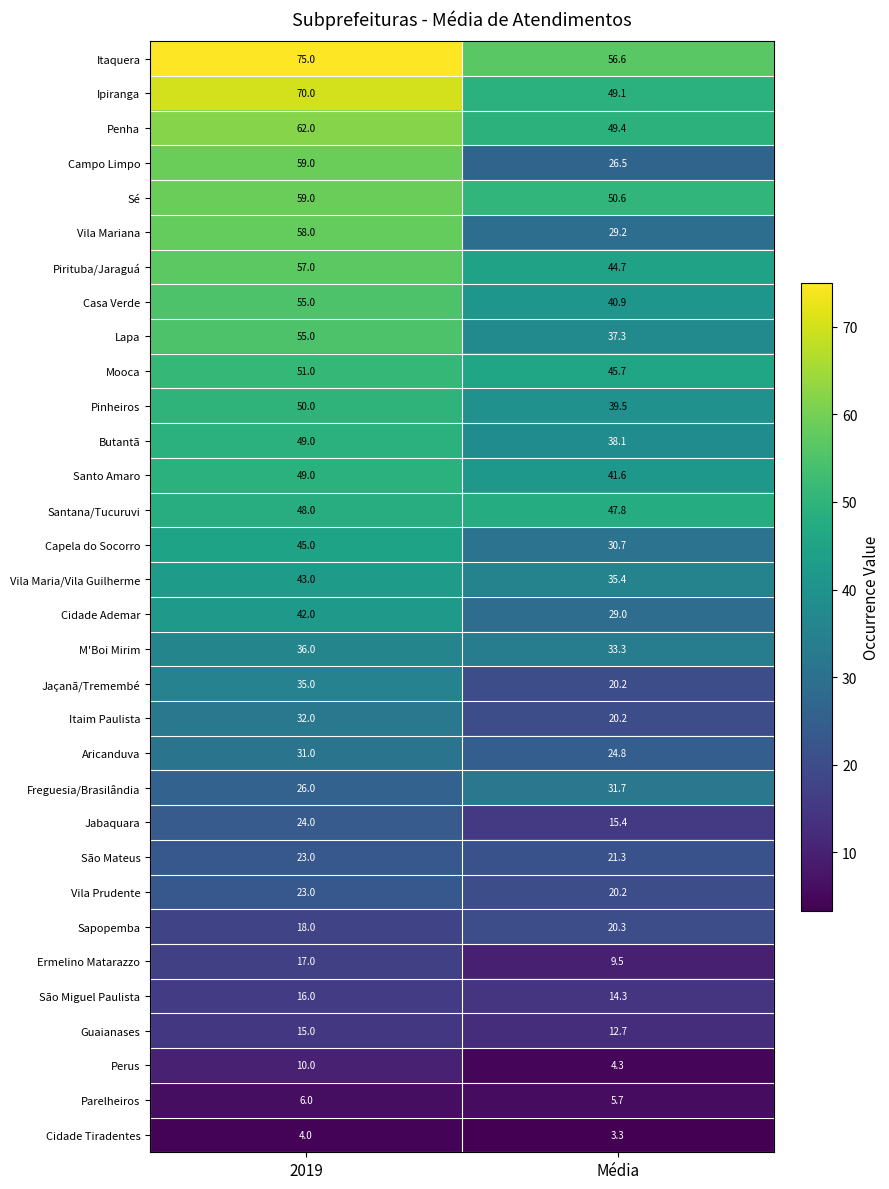

List the labels in order of Jaçanã/Tremembé value, largest first.

2019, Média